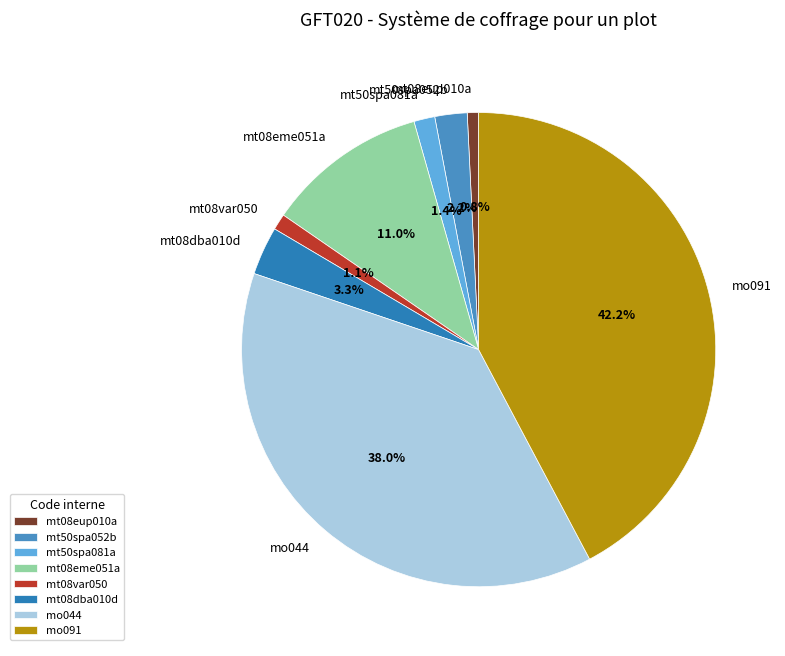

Does mo044 account for over 50% of the chart?

No